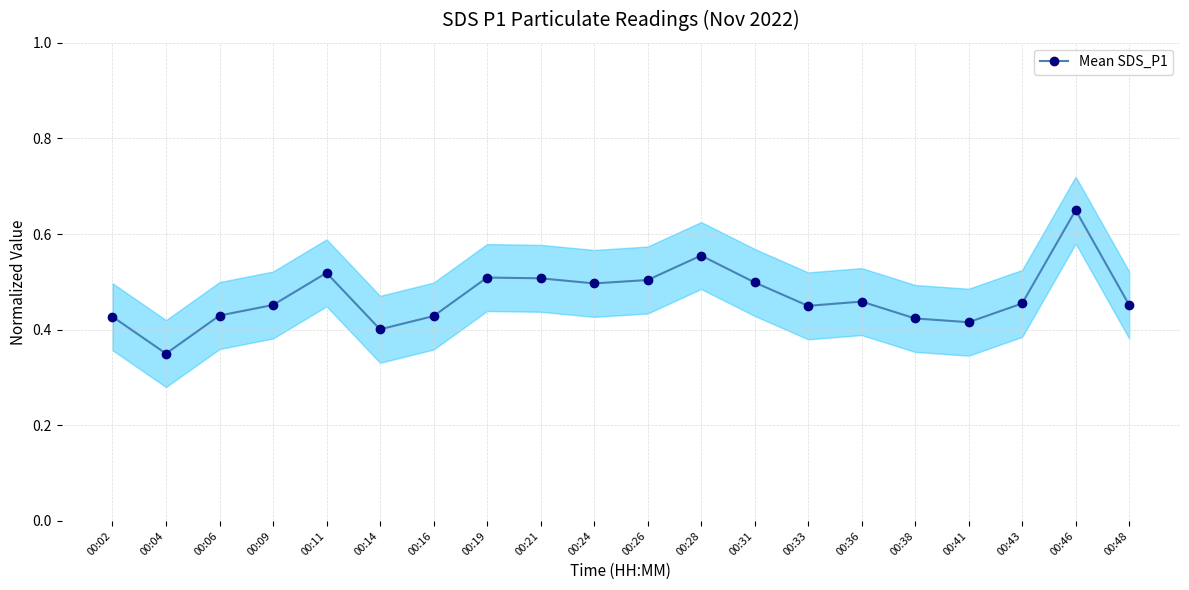

Read the value at 00:36.

0.5